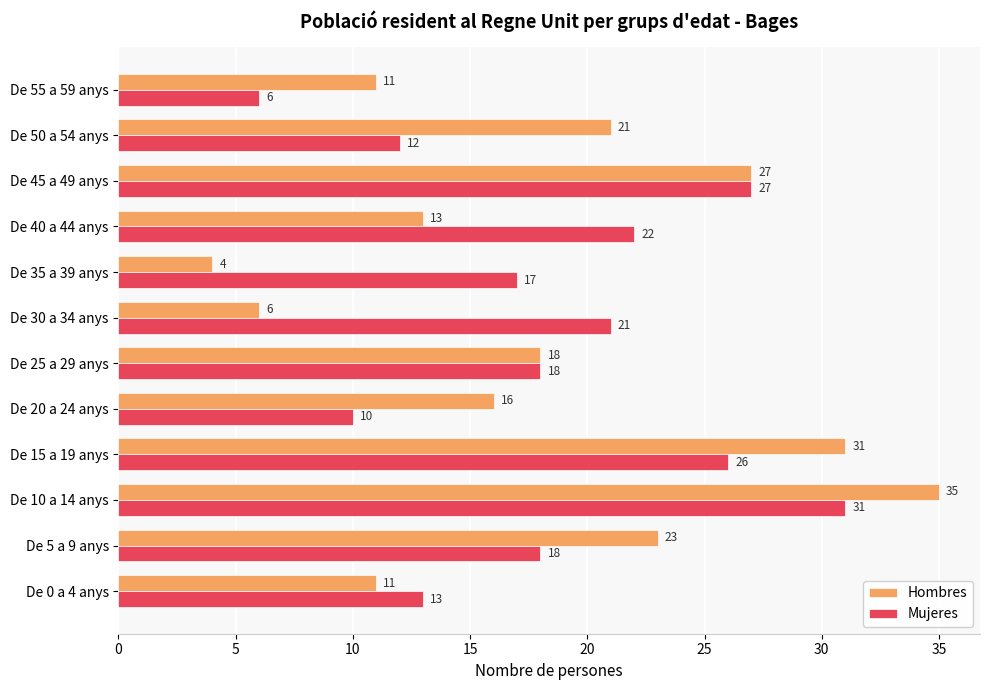

At which category is the sum across all series the highest?

De 10 a 14 anys